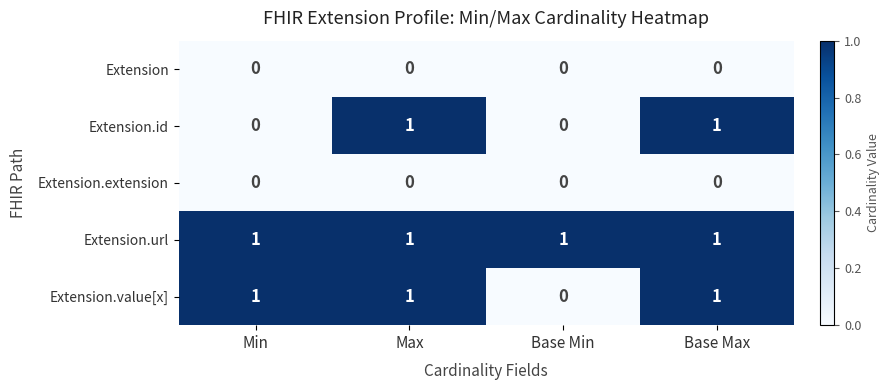

The value of Extension.value[x] at Min is 2. True or false?

False